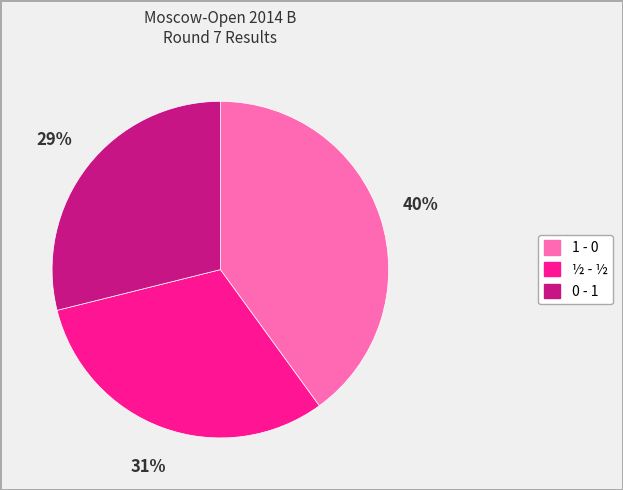

What is the ratio of the value at ½ - ½ to the value at 1 - 0?

0.8